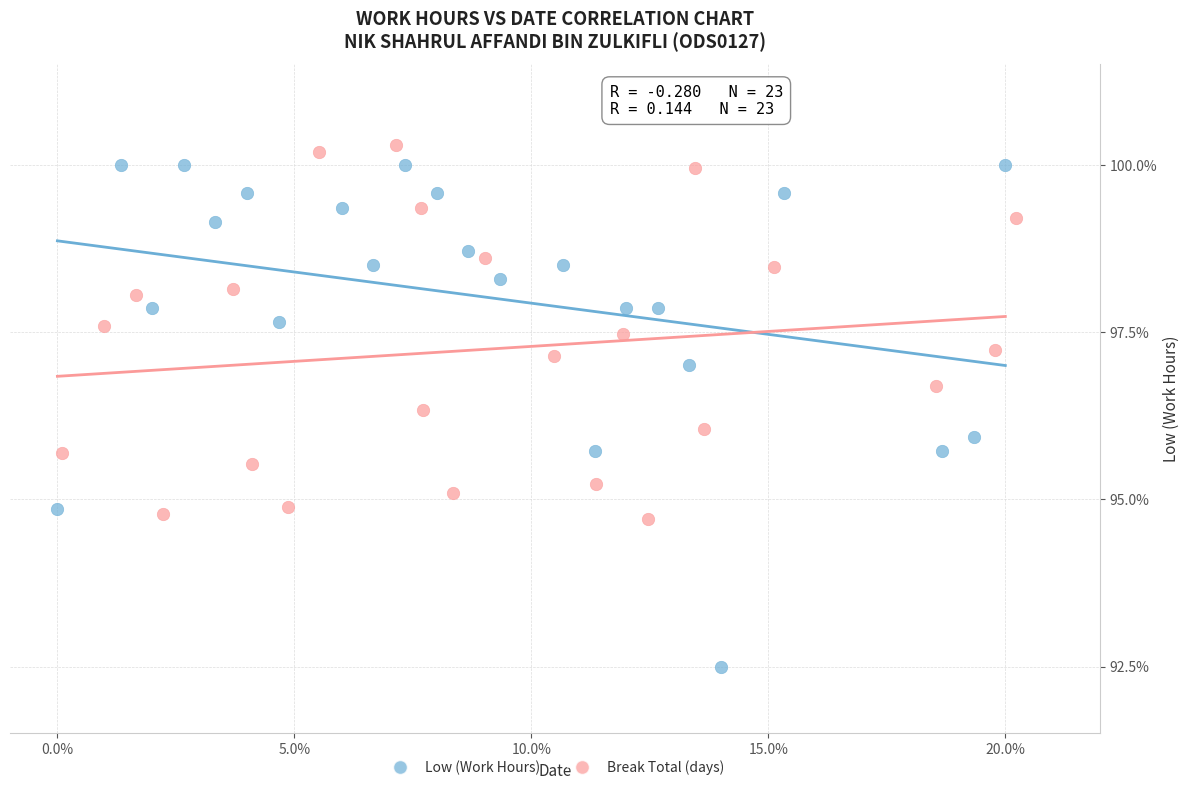

Which series has the largest Y range (max minus min)?

Low (Work Hours)